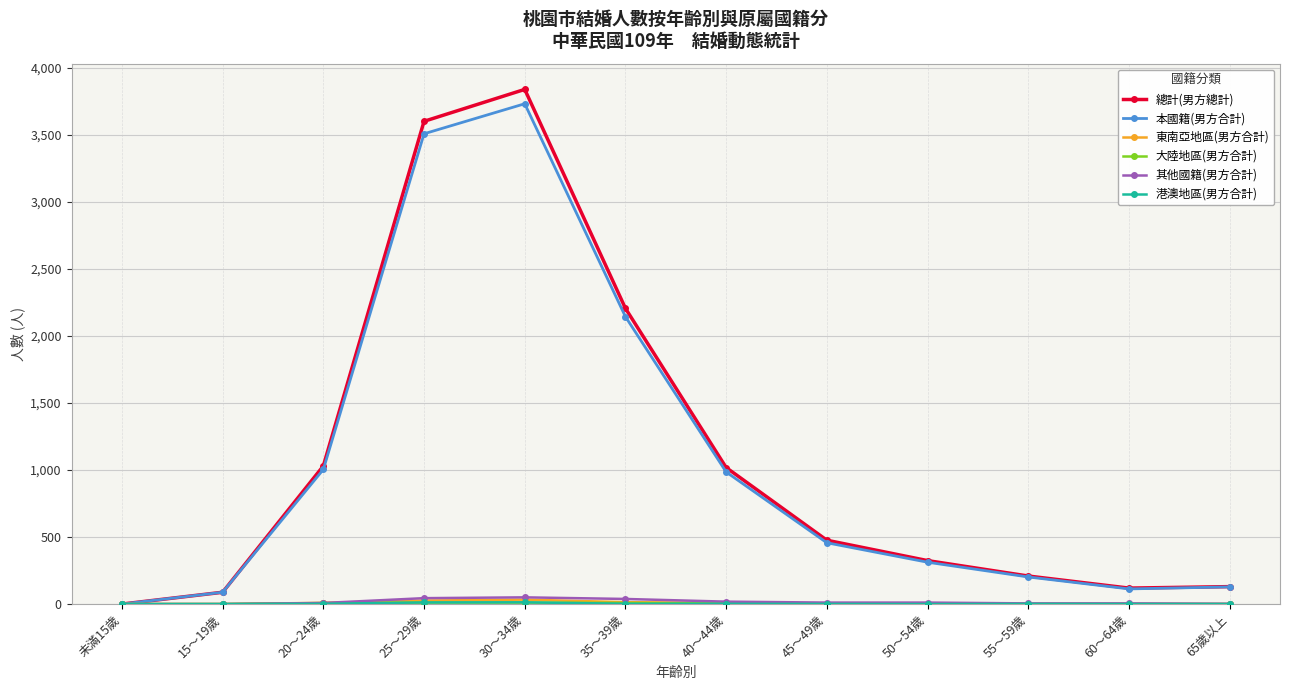

What is the label of the 6th point from the right?

40～44歲